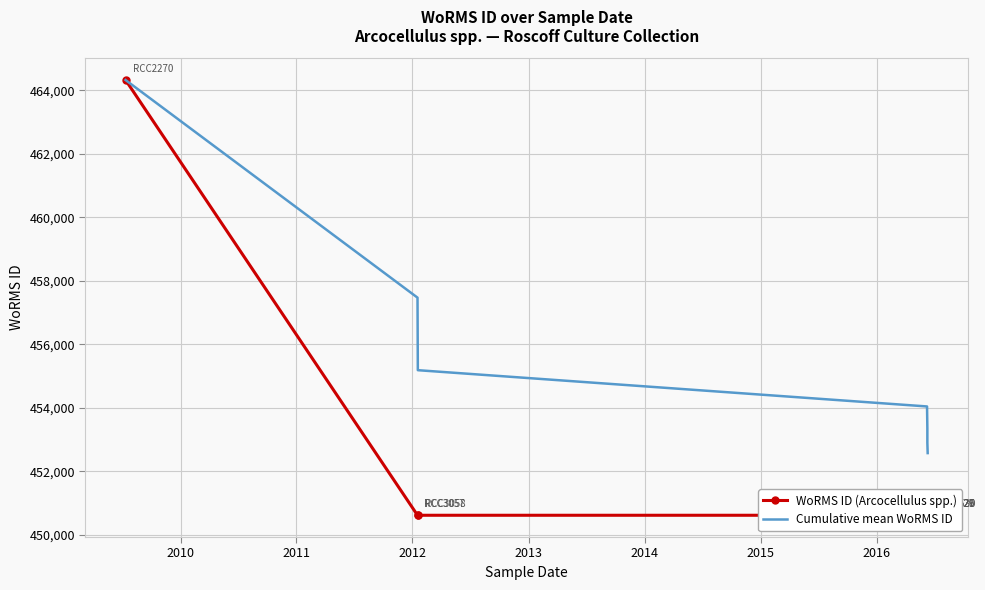

What is the minimum value shown in the chart?

450612.0